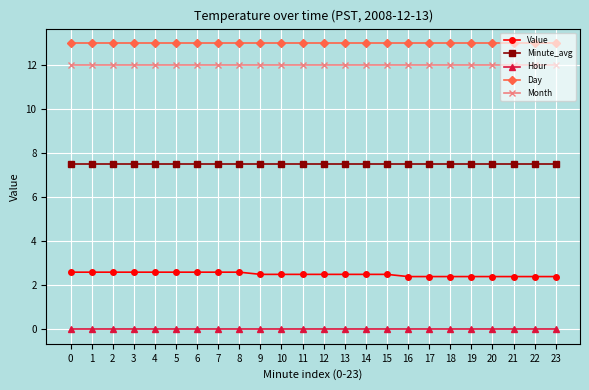

Is this an area chart (filled region under the line)?

No